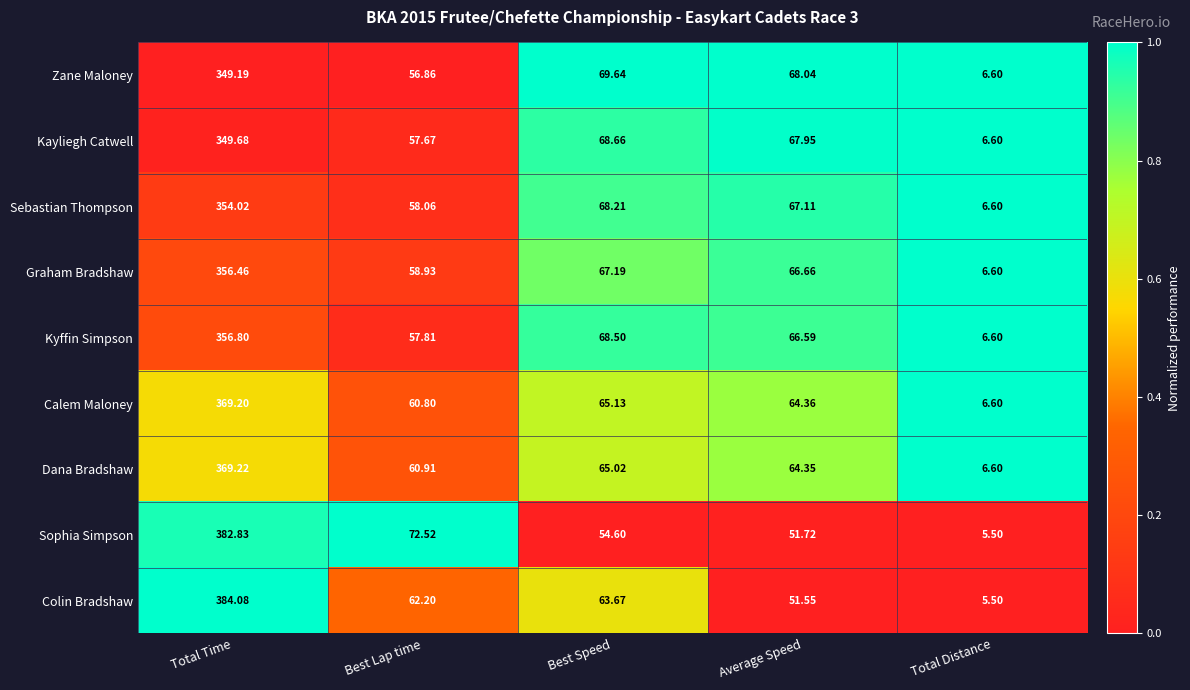

List the series in order of their peak value, lowest first.

Zane Maloney, Kayliegh Catwell, Sebastian Thompson, Graham Bradshaw, Kyffin Simpson, Calem Maloney, Dana Bradshaw, Sophia Simpson, Colin Bradshaw